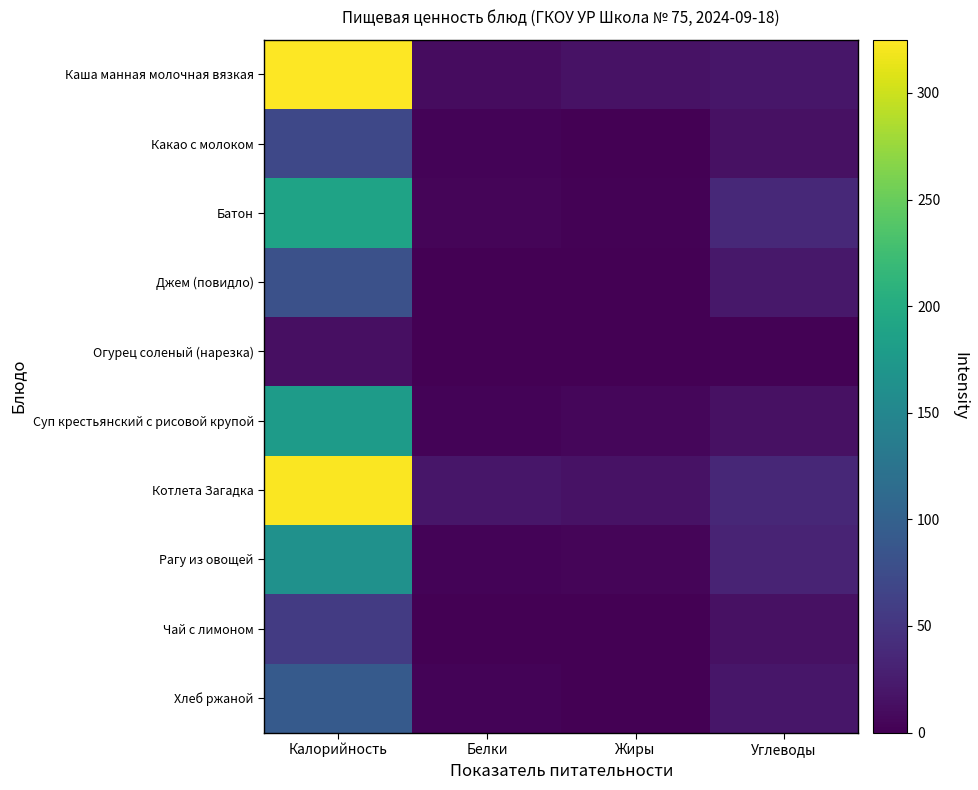

Reading left to right, what are all the values shown in this chart?

Каша манная молочная вязкая: Калорийность=325	Белки=11	Жиры=16	Углеводы=20
Какао с молоком: Калорийность=70	Белки=3	Жиры=1	Углеводы=15
Батон: Калорийность=189	Белки=5	Жиры=2	Углеводы=37
Джем (повидло): Калорийность=80	Белки=0	Жиры=0	Углеводы=21
Огурец соленый (нарезка): Калорийность=13	Белки=1	Жиры=0	Углеводы=2
Суп крестьянский с рисовой крупой: Калорийность=178	Белки=3	Жиры=6	Углеводы=14
Котлета Загадка: Калорийность=323	Белки=20	Жиры=16	Углеводы=36
Рагу из овощей: Калорийность=164	Белки=3	Жиры=5	Углеводы=33
Чай с лимоном: Калорийность=56	Белки=0	Жиры=0	Углеводы=14
Хлеб ржаной: Калорийность=92	Белки=3	Жиры=1	Углеводы=20